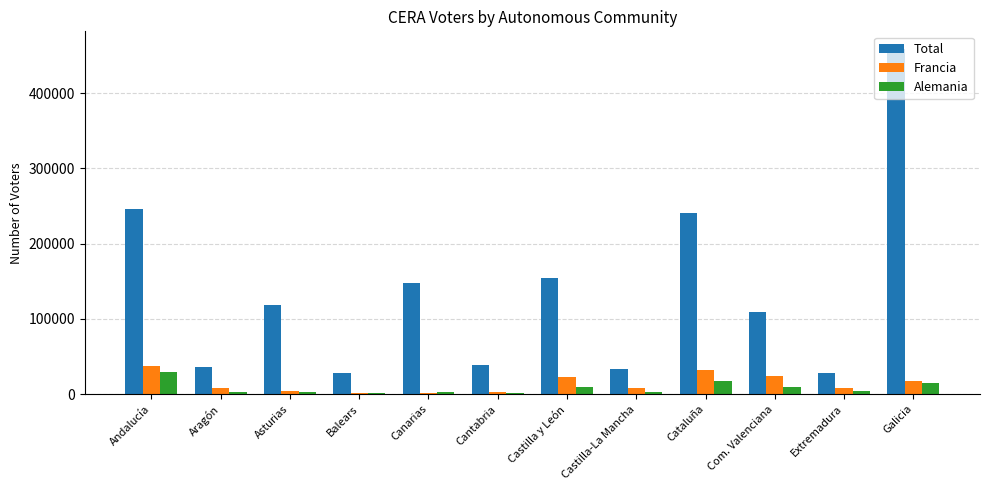

Which series changed the most between Cataluña and Galicia?

Total